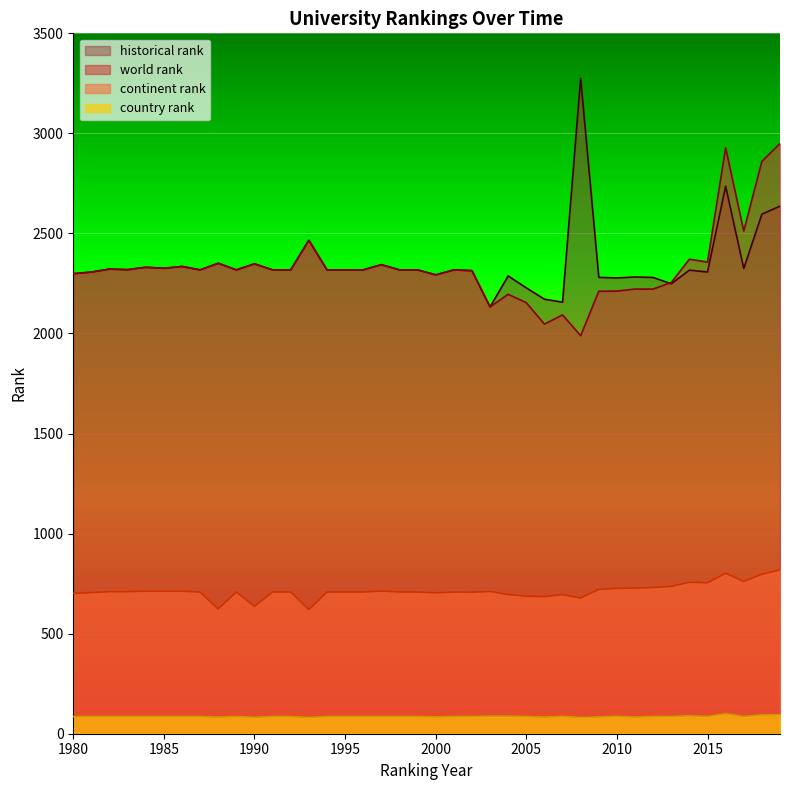

What is the smallest value displayed?

81.0